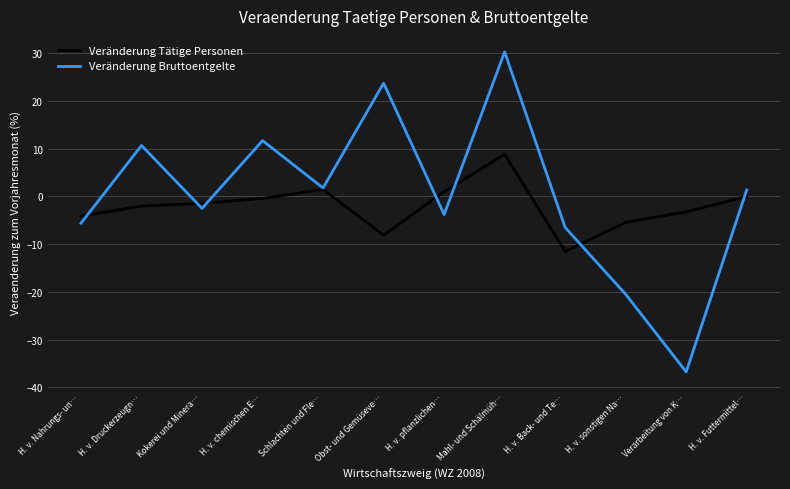

What is the average value of the Veränderung Bruttoentgelte series?

0.3